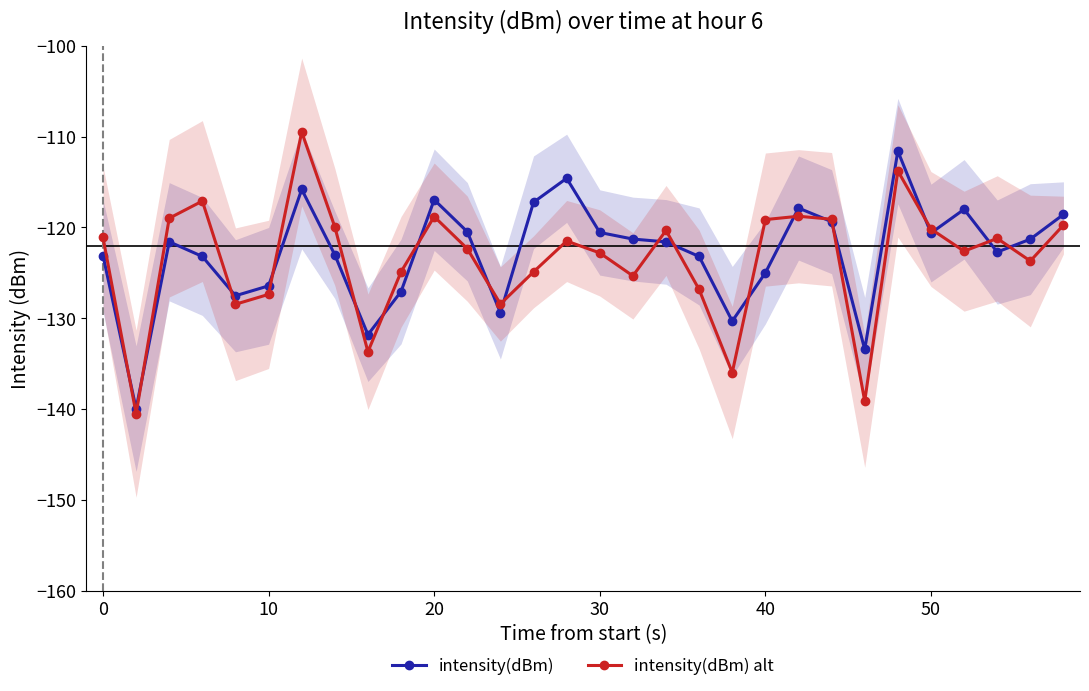

What is the maximum value for intensity(dBm)?

-111.6